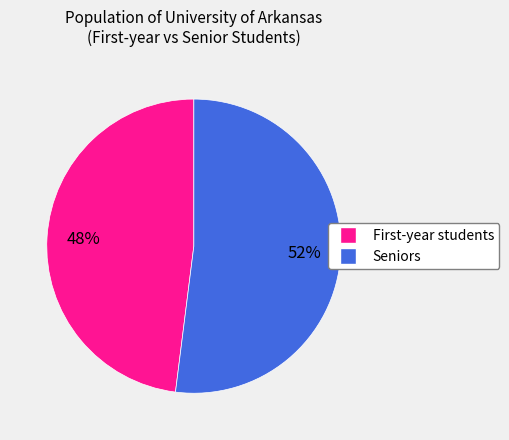

To the nearest percent, what is the difference between the largest and smallest slice percentages?

4%